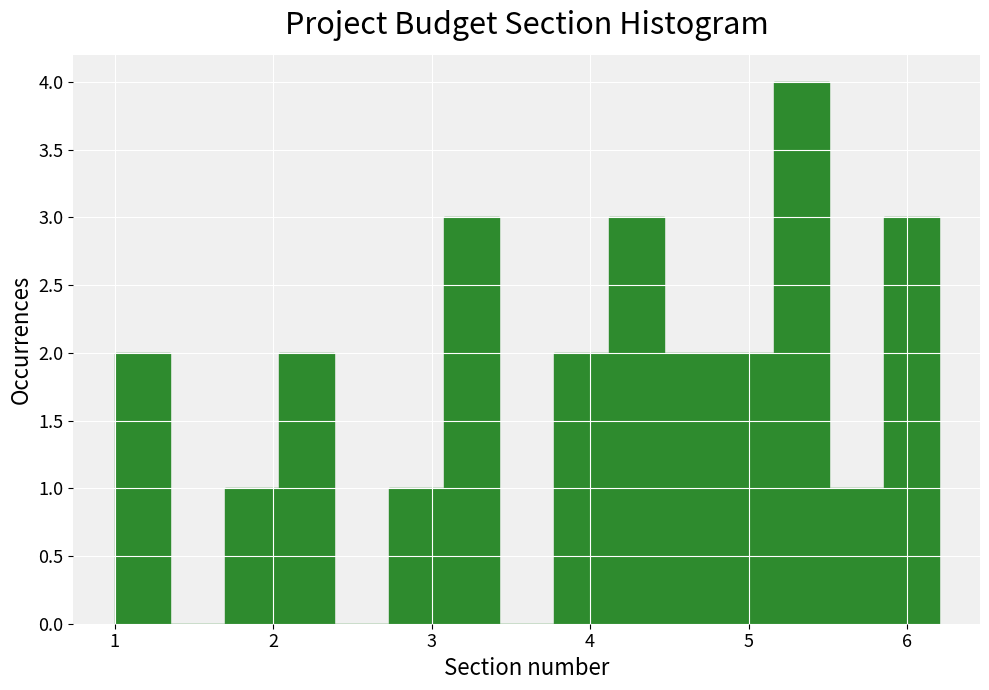

Read against the x-axis, roughly where is the centre of the tallest bar?

5.3